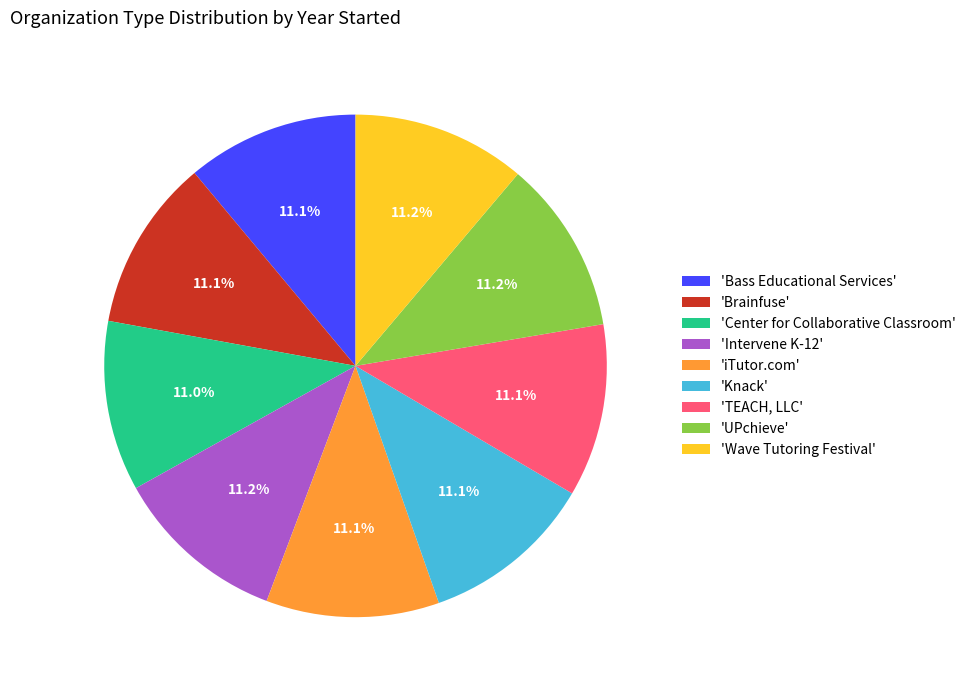

How many slices are in this pie chart?

9